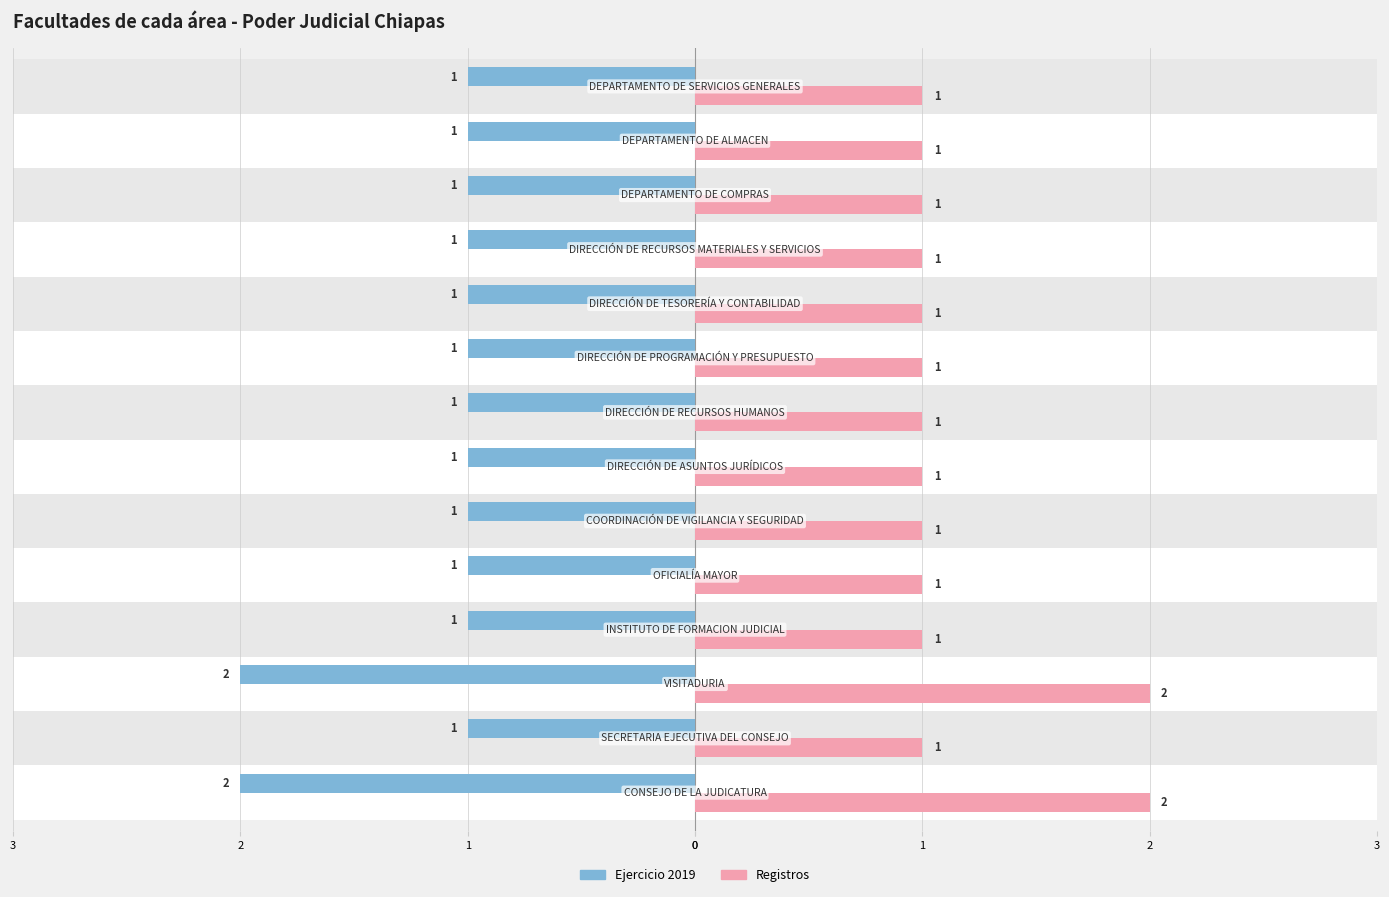

What is the average value of the Ejercicio 2019 series?

-1